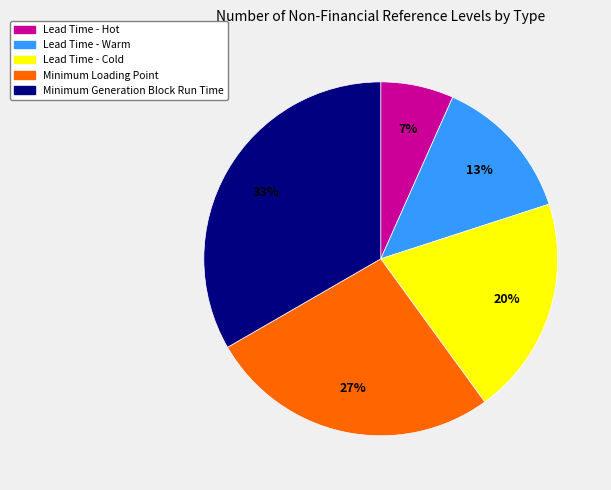

Which has a higher value, Minimum Generation Block Run Time or Lead Time - Hot?

Minimum Generation Block Run Time